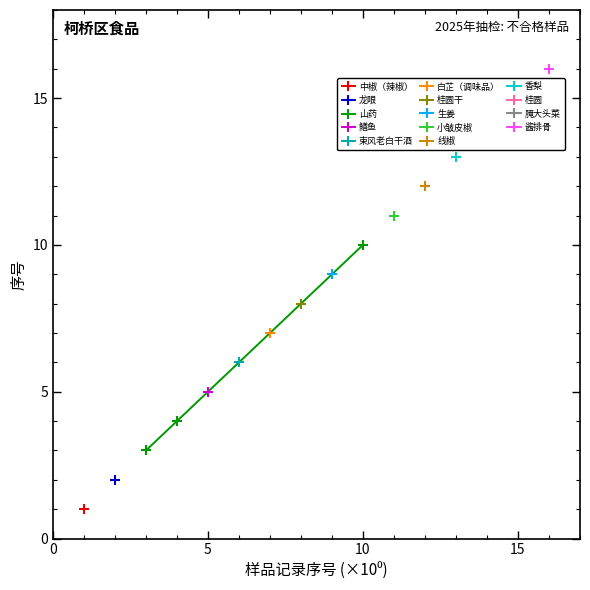

True or false: the data shows 1 at 0.

False